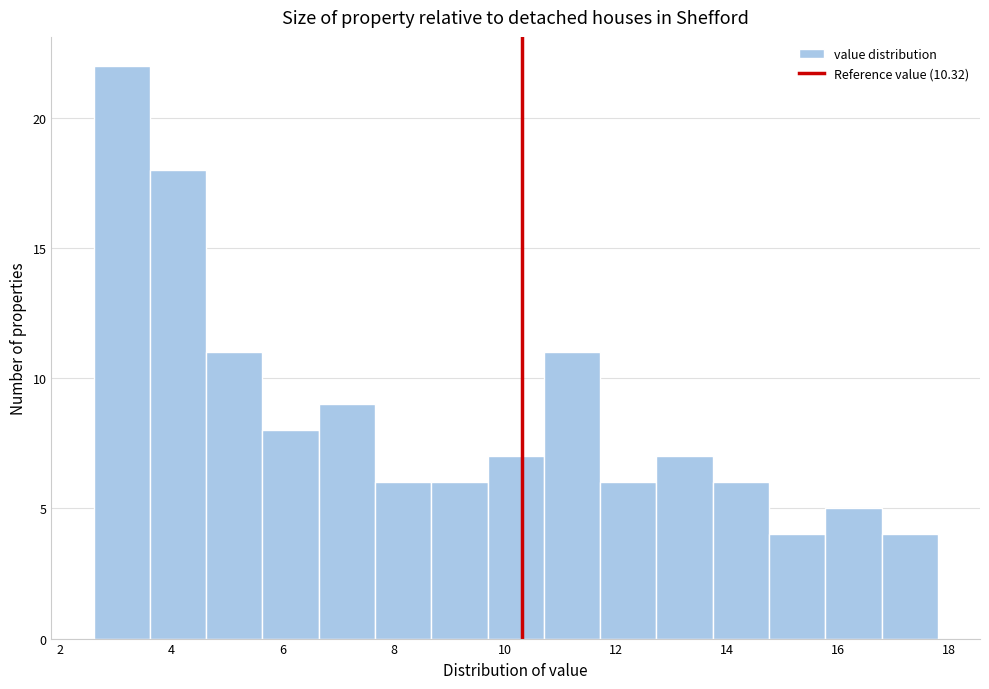

Over which range of the x-axis is the bar tallest?

2.6 to 3.6